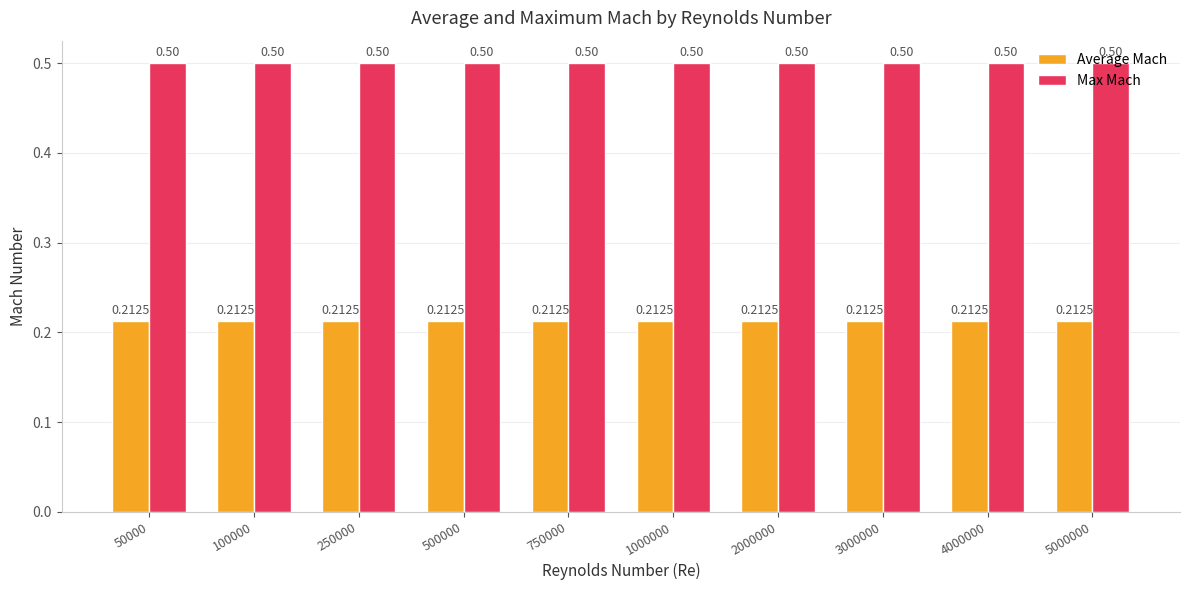

List the series in order of their overall mean, lowest first.

Average Mach, Max Mach